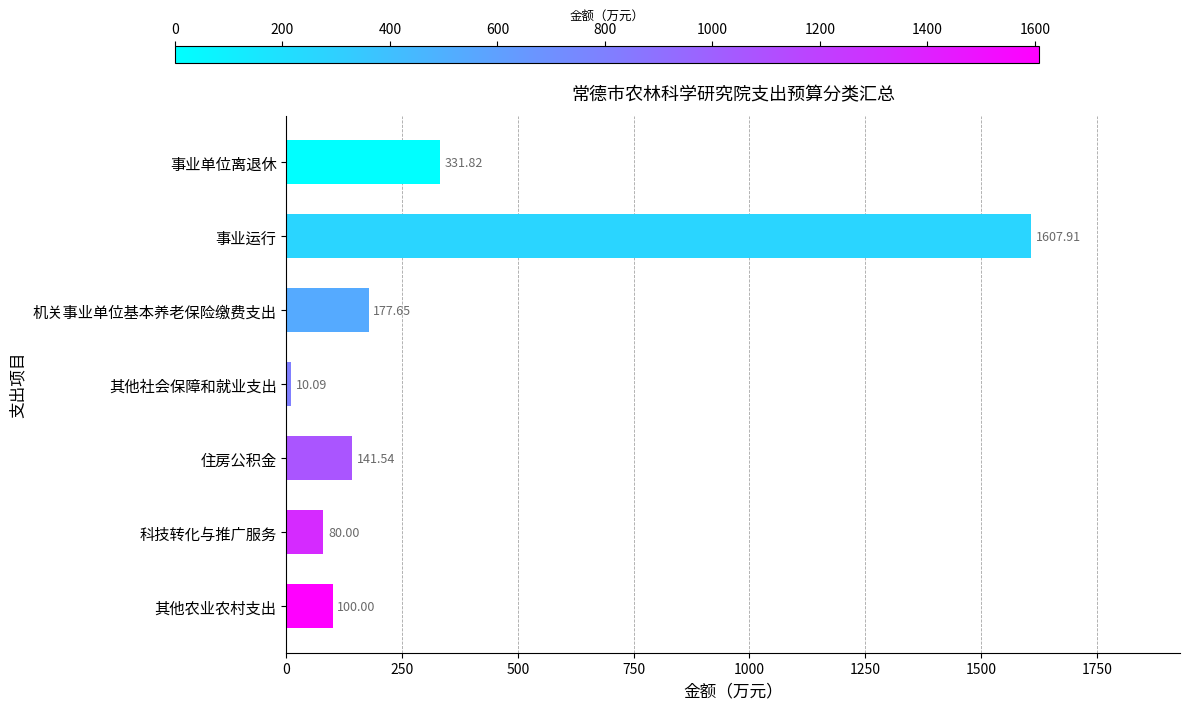

What is the average value?

349.9